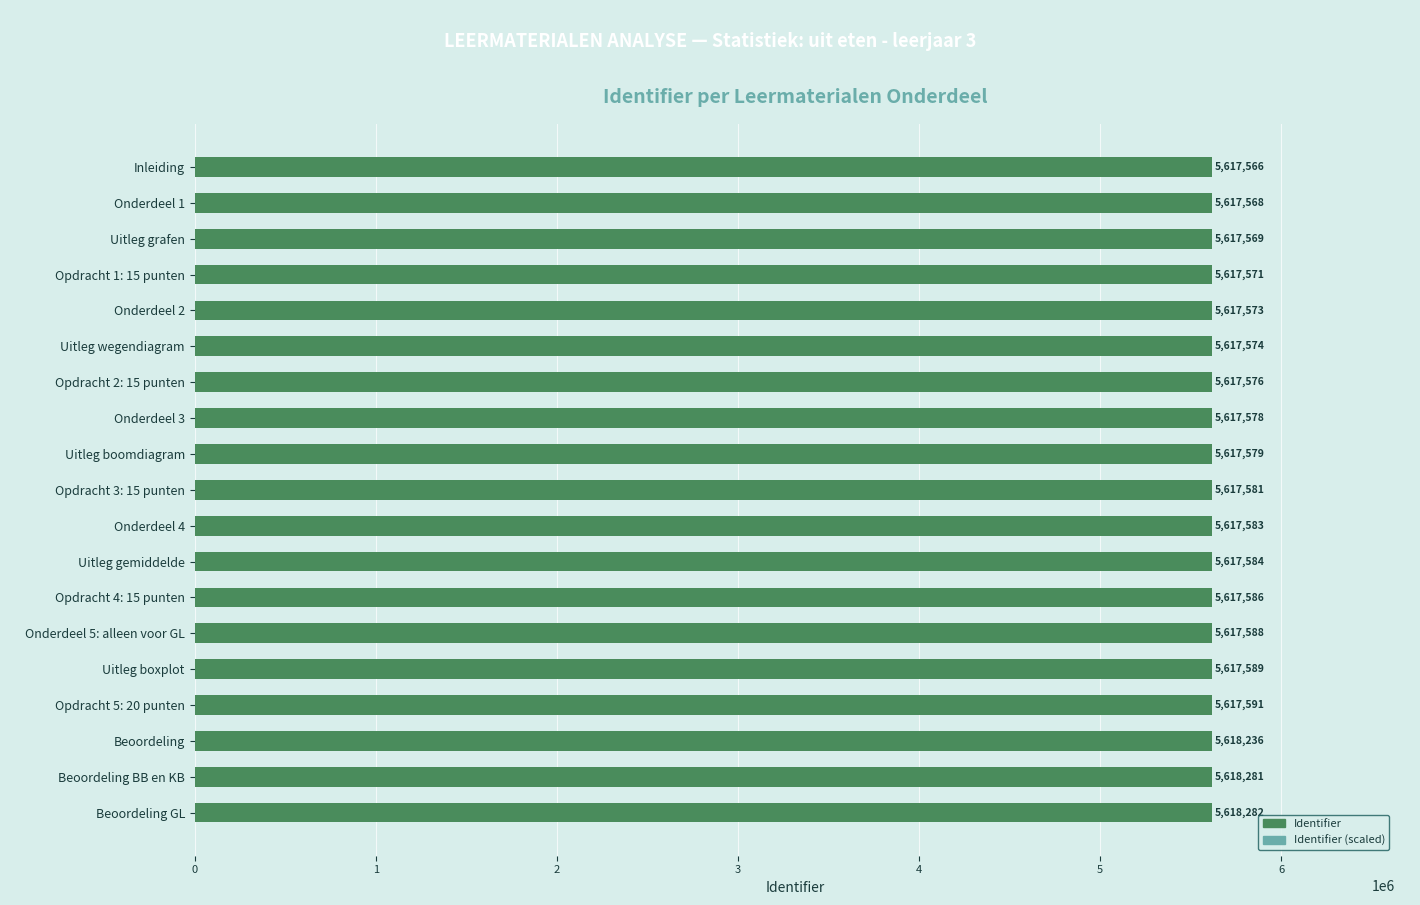

Which has a higher value, Opdracht 2: 15 punten or Opdracht 1: 15 punten?

Opdracht 2: 15 punten